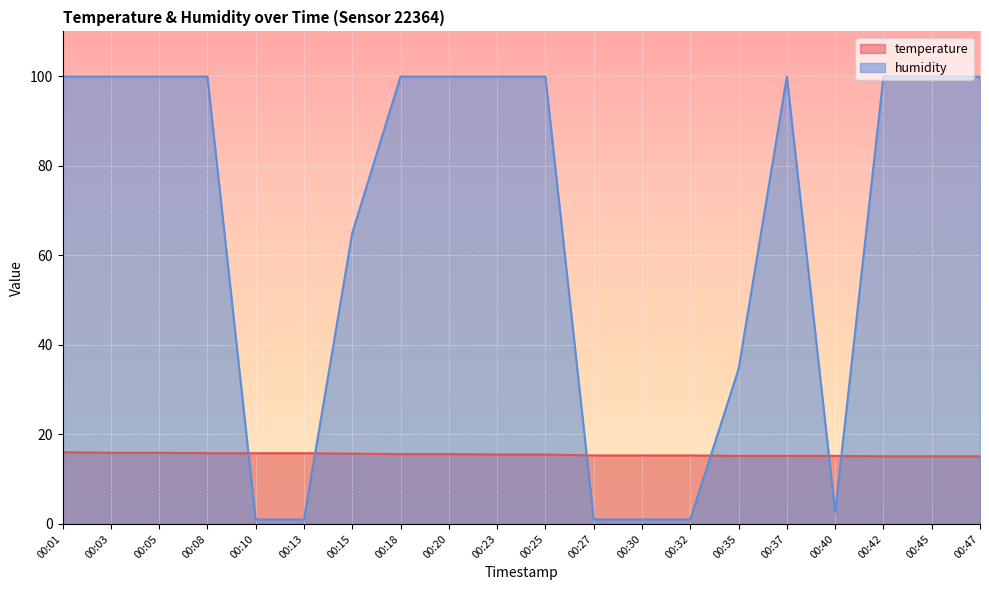

True or false: temperature and humidity intersect in this chart.

True